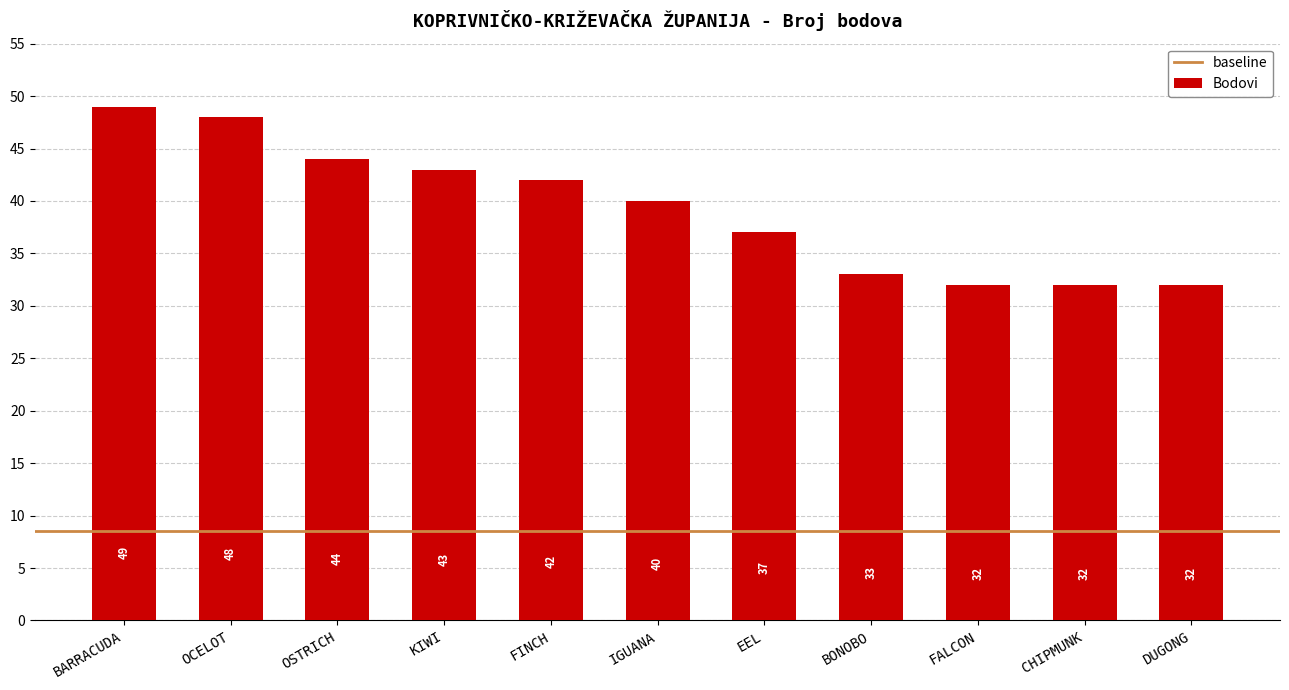

Where is the data nearest to the value 40?

IGUANA